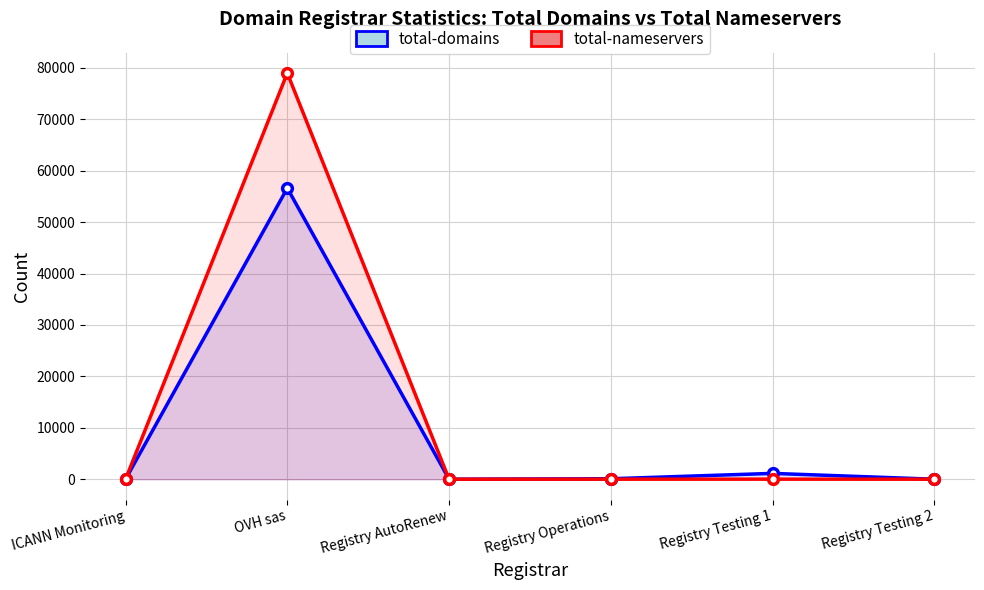

At Registry Operations, list the series in order from largest to smallest.

total-domains, total-nameservers